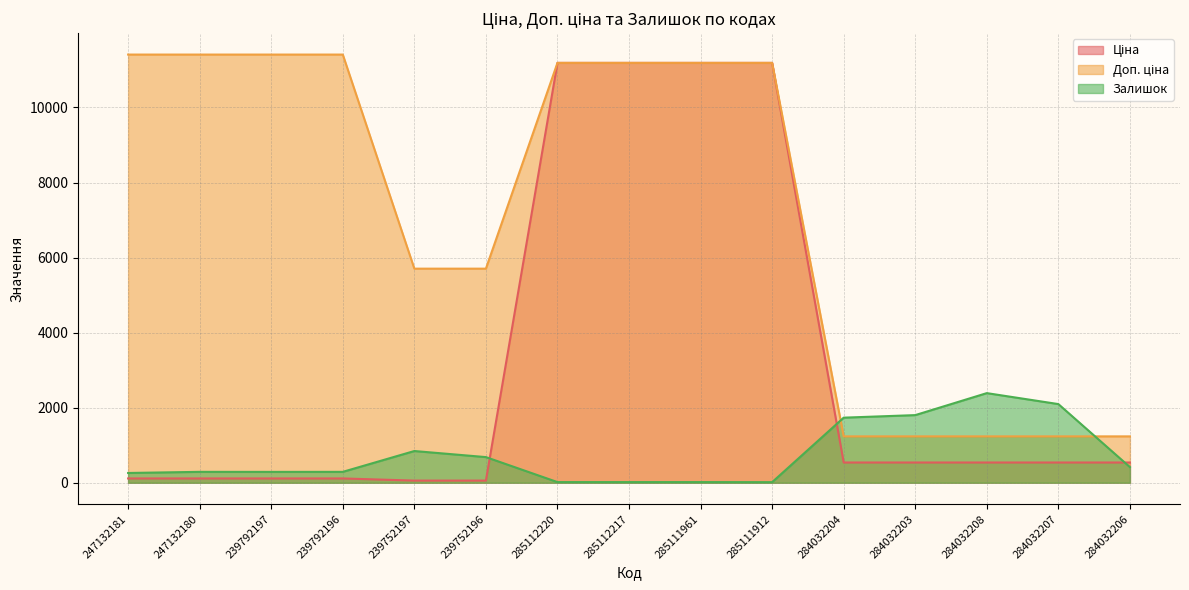

What is the sum of the Доп. ціна values at 284032207 and 285112217?

12423.5